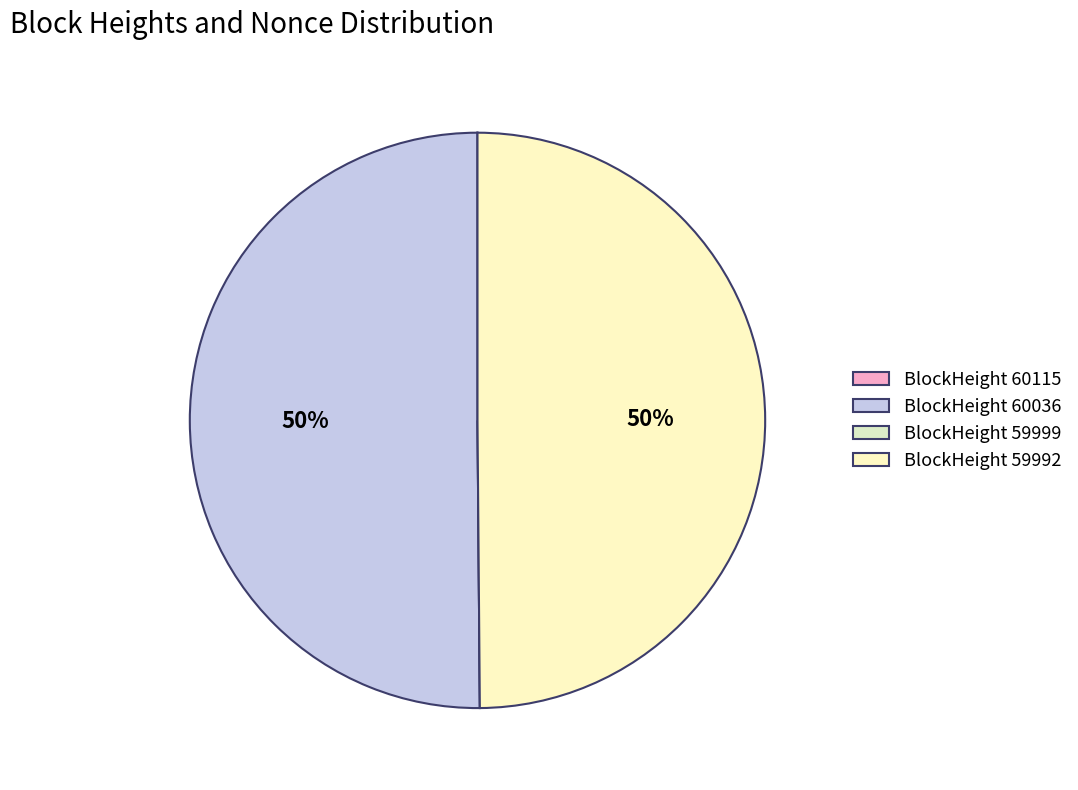

How many slices are in this pie chart?

4